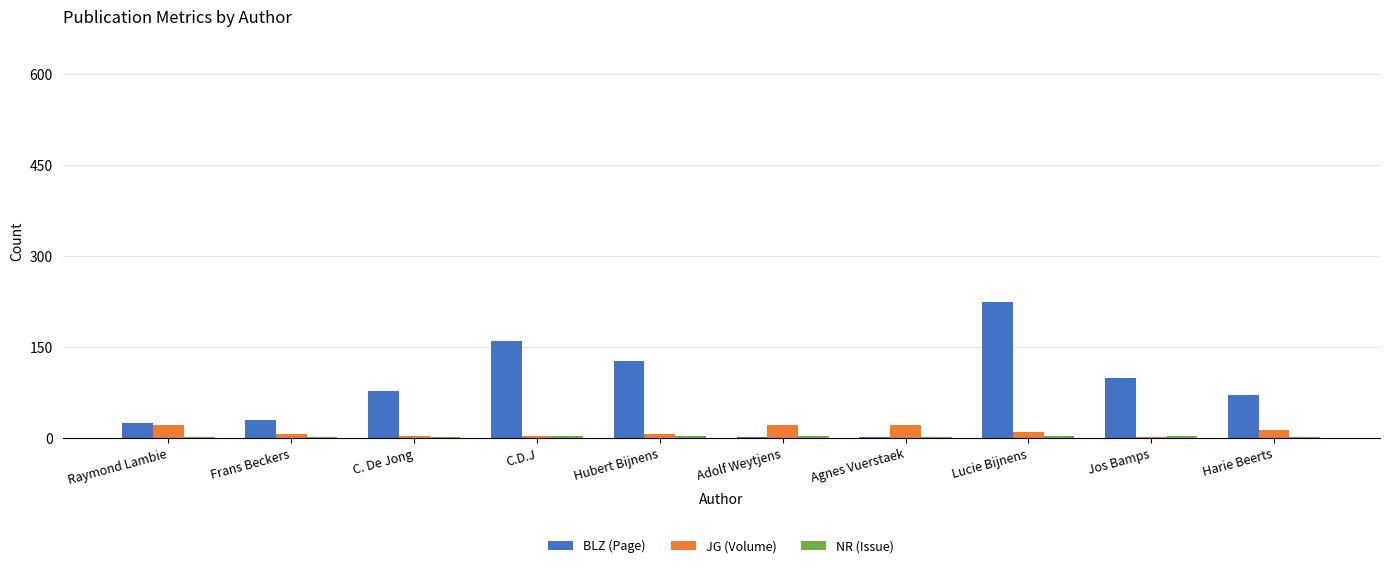

At which category is the sum across all series the highest?

Lucie Bijnens